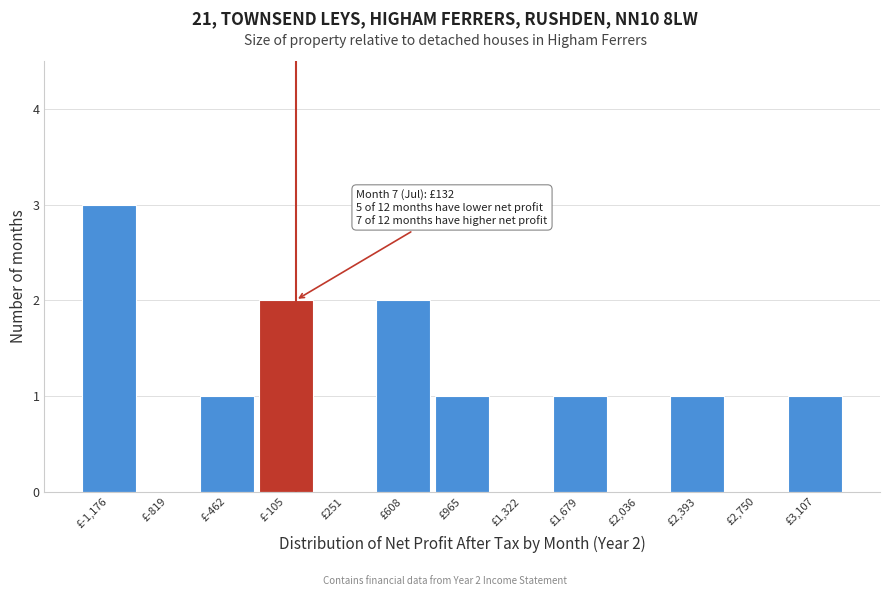

Reading right to left, list all the values displayed in this chart.

£3,107=1	£2,750=0	£2,393=1	£2,036=0	£1,679=1	£1,322=0	£965=1	£608=2	£251=0	£-105=2	£-462=1	£-819=0	£-1,176=3